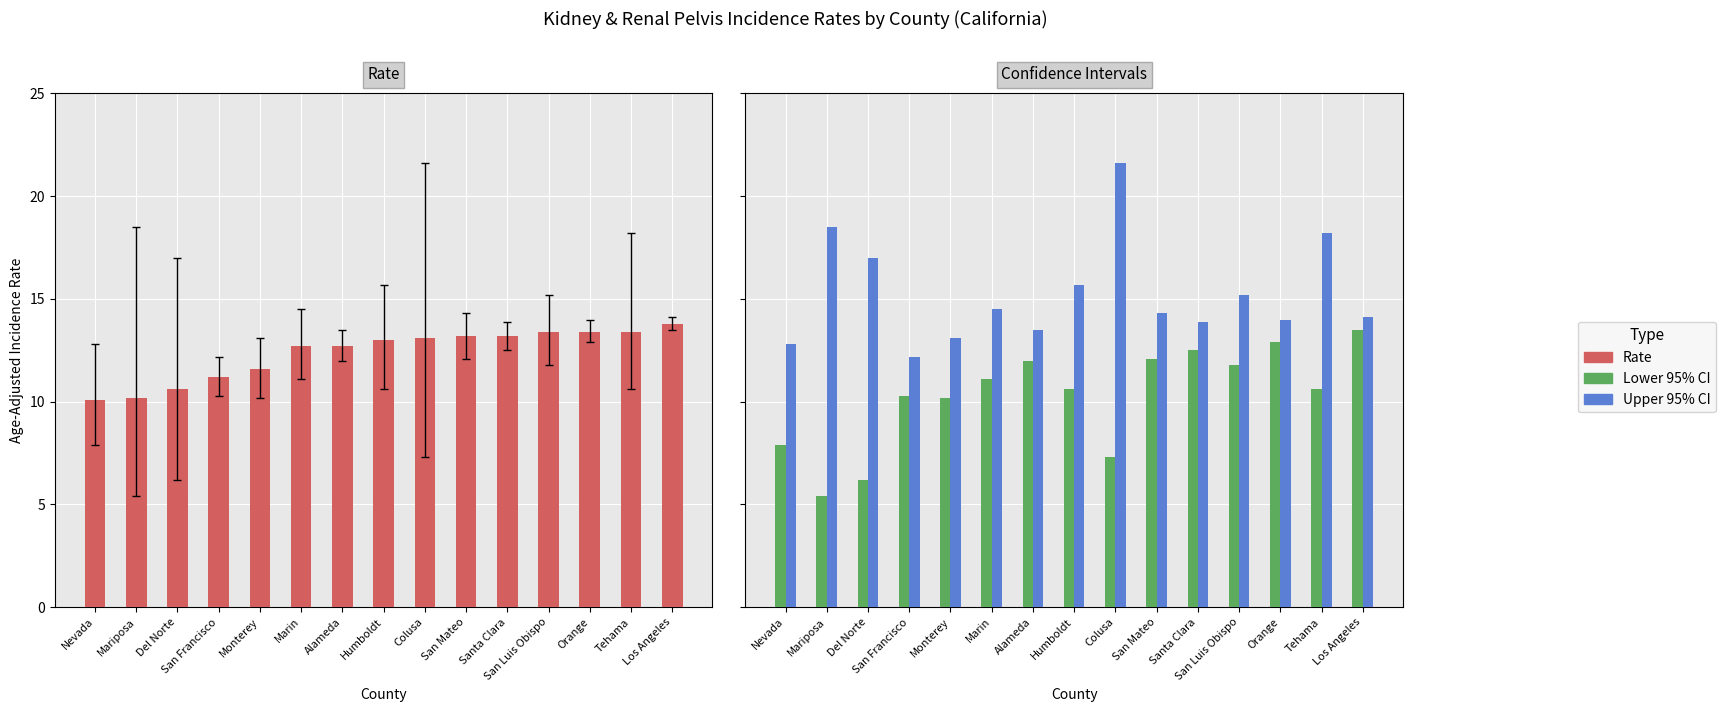

At how many categories does at least one series exceed 7?

15